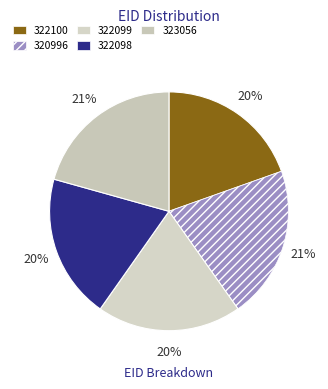

The 322100 slice represents 20% of the pie. True or false?

True